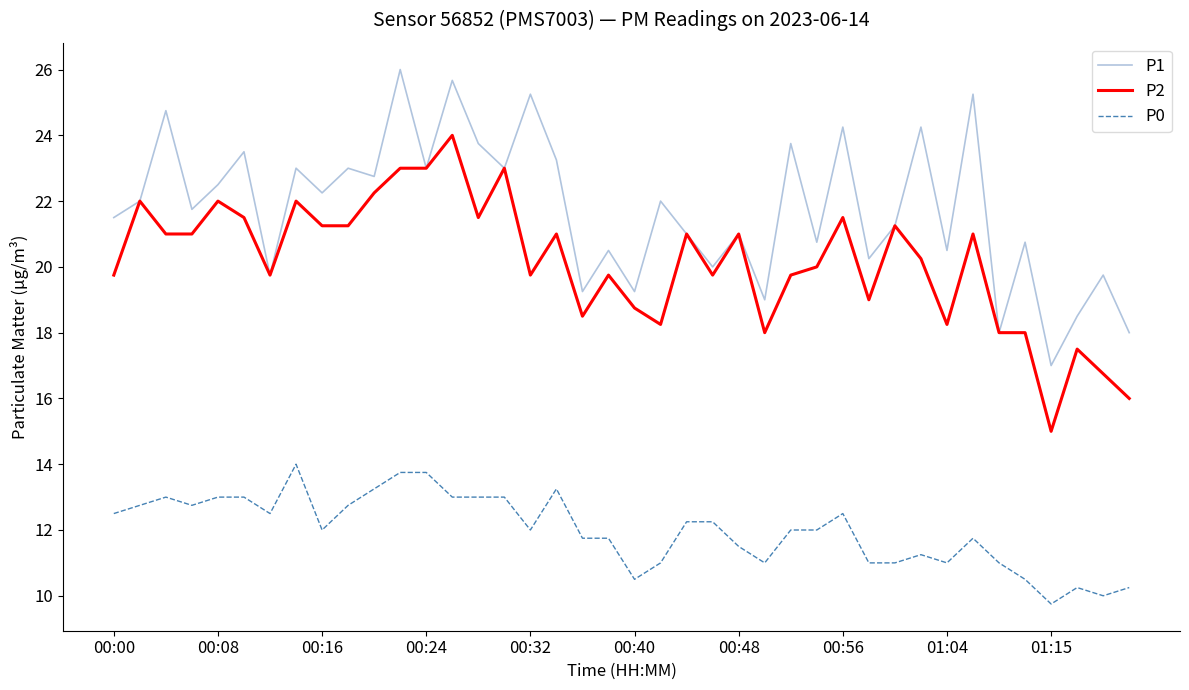

True or false: P2 and P0 cross at least once.

False